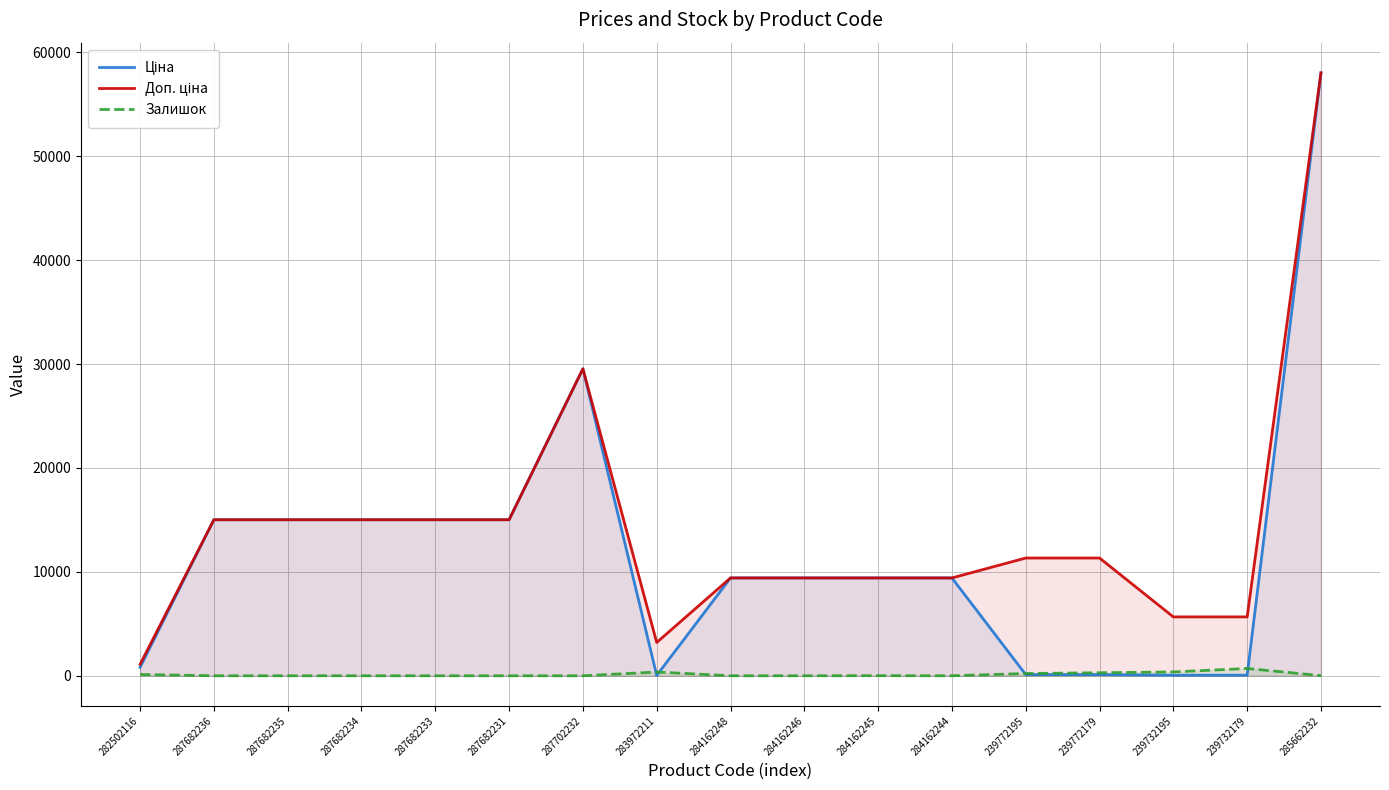

How many series are shown in this chart?

3